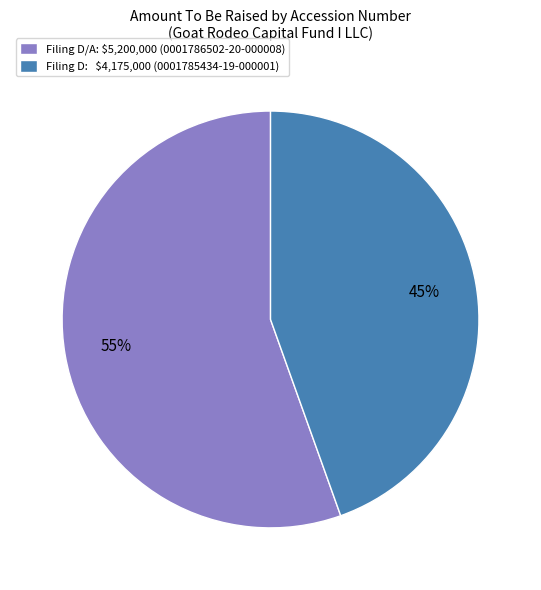

Is it true that Filing D: $4,175,000 (0001785434-19-000001) is 59% of the pie?

False